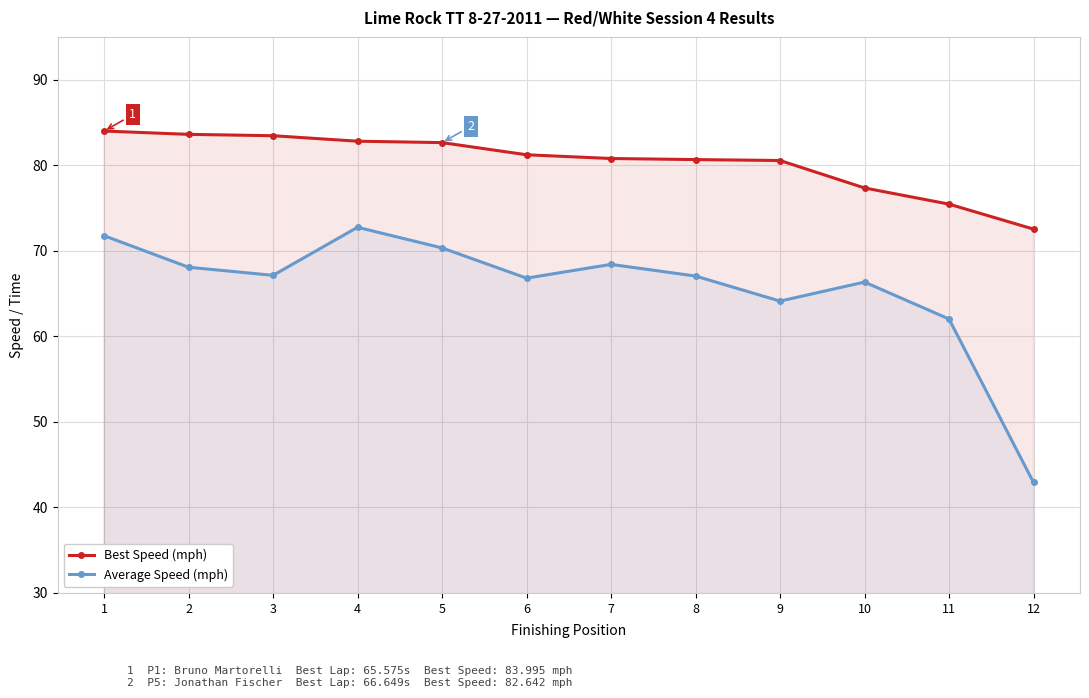

What is the difference between the Average Speed (mph) values at 8 and 12?

24.1